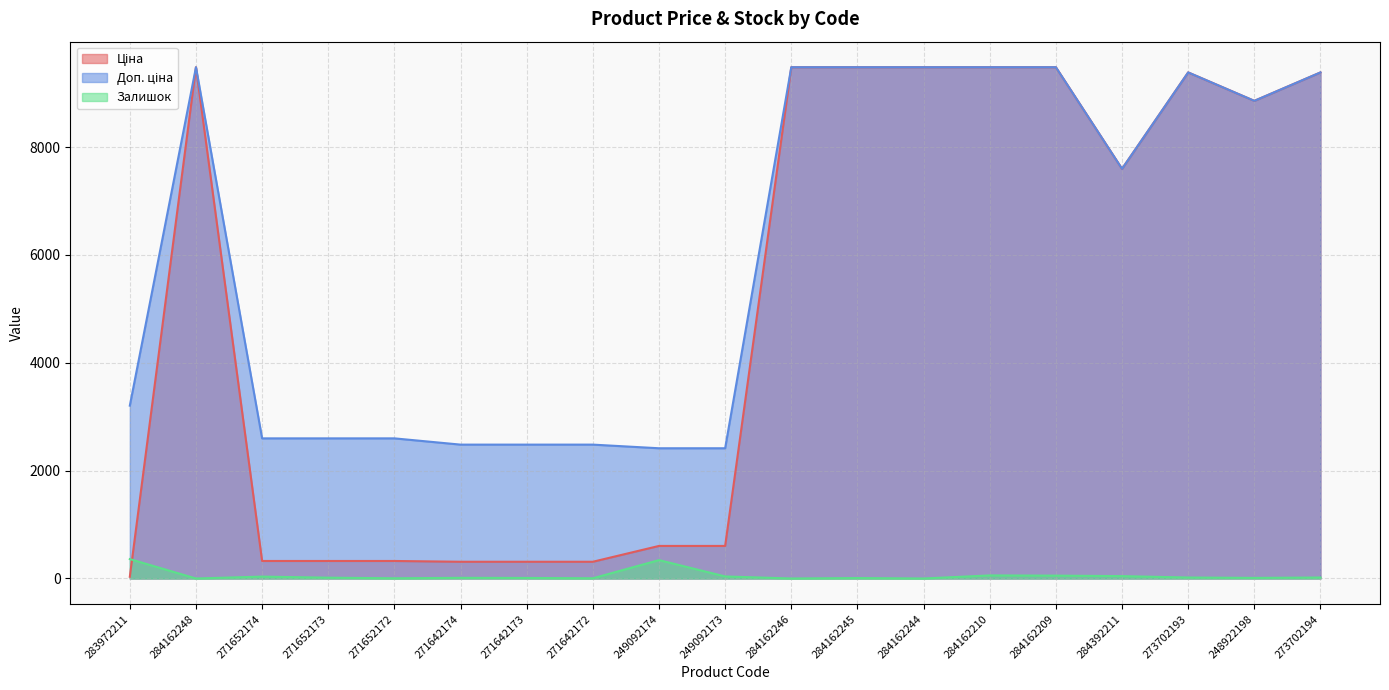

What is the spread (max minus min) of values at 284162246?

9480.1